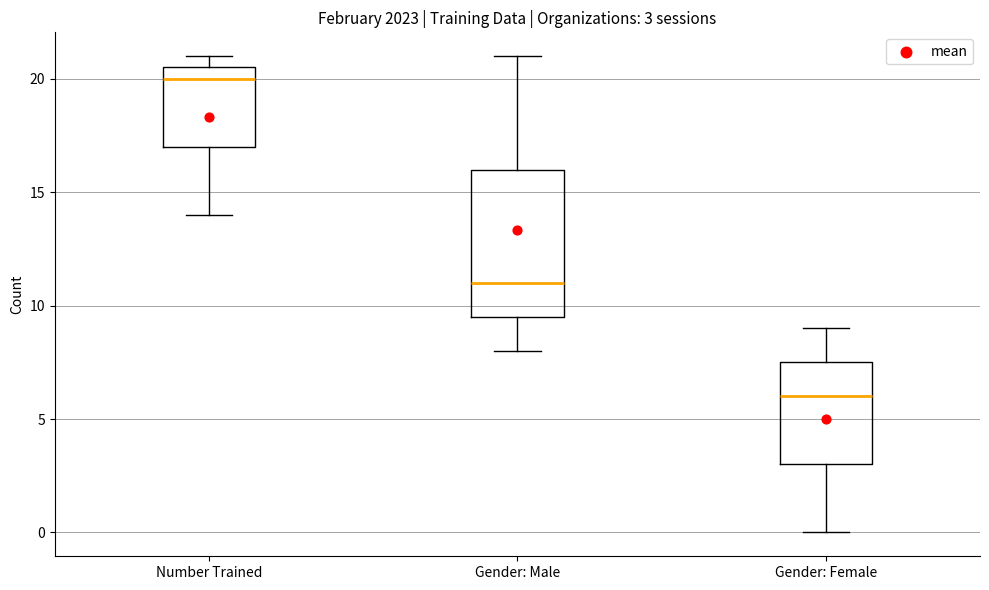

Which box has the lowest median line?

Gender: Female